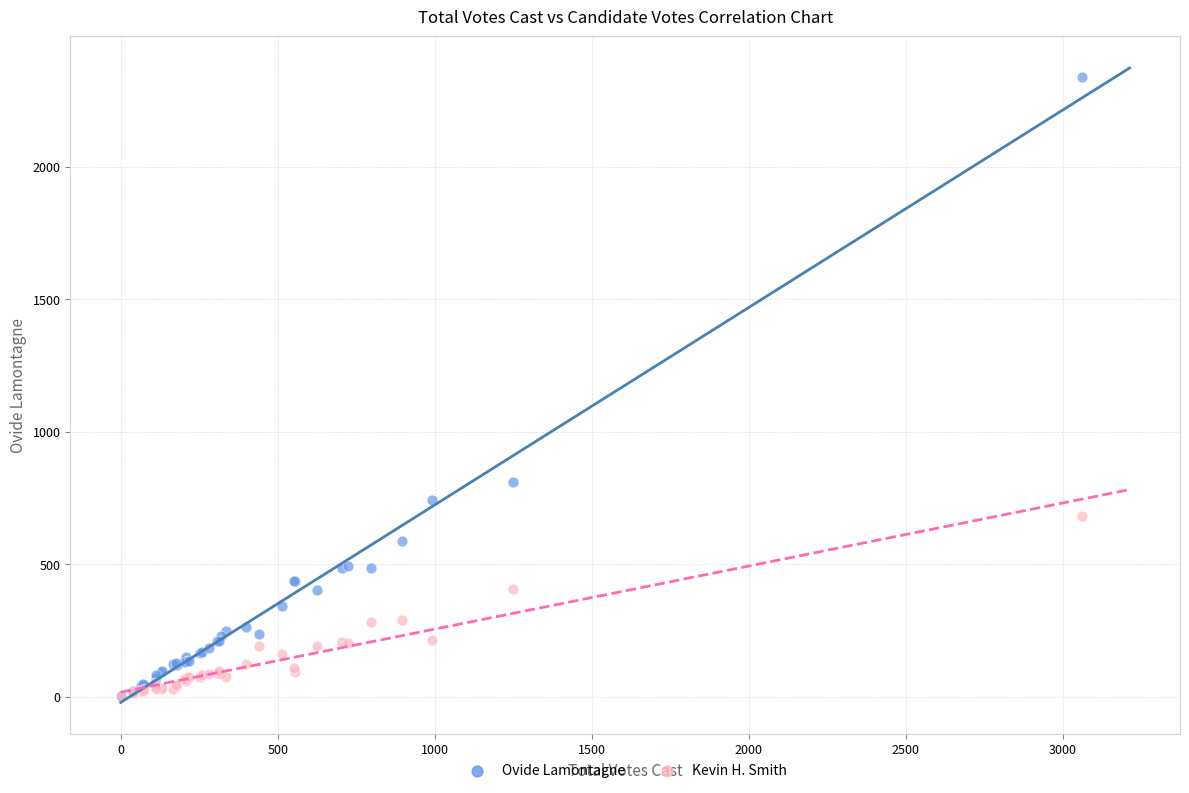

Across all series, what Y value is closest to 1170?

809